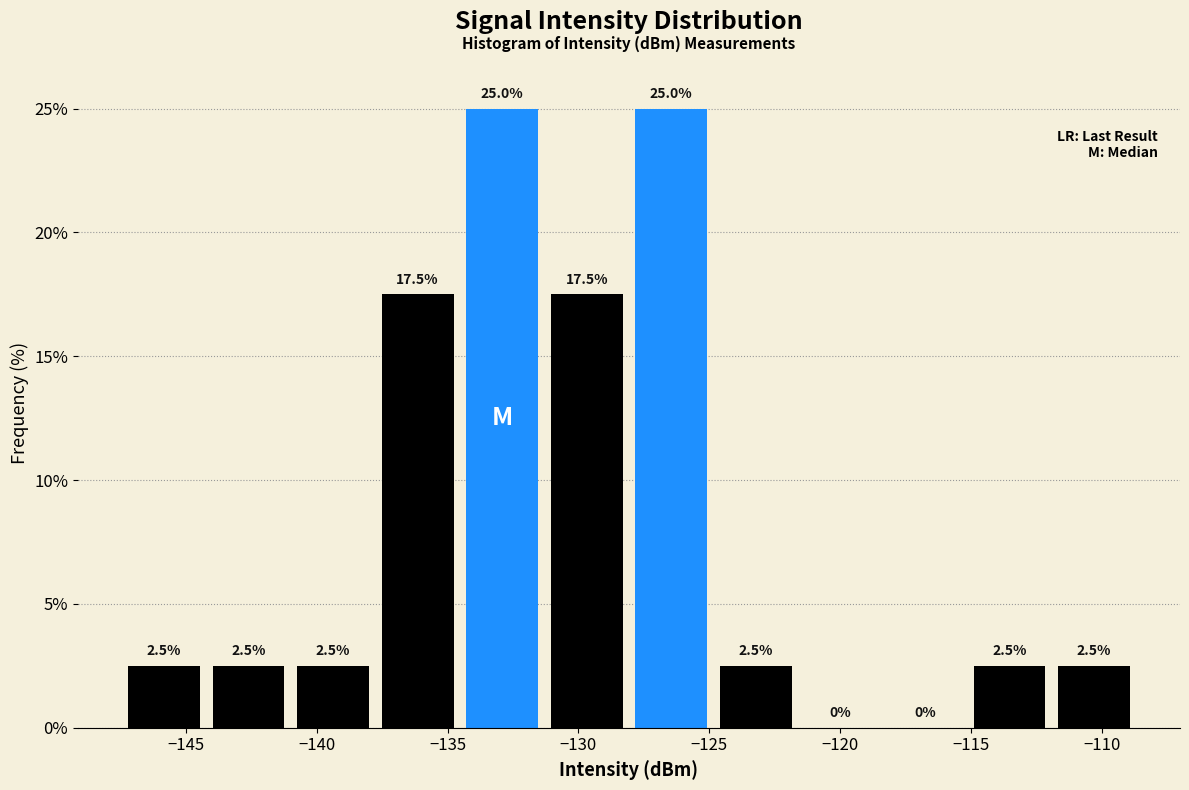

Reading left to right, list every bar in this chart as the range it spans on the x-axis followed by its height. The bar edges are not printed on the chart, so give them approximately, as read against the axis.

-147.5 to -144.0: 2.5
-144.0 to -141.0: 2.5
-141.0 to -138.0: 2.5
-138.0 to -134.5: 17.5
-134.5 to -131.5: 25.0
-131.5 to -128.0: 17.5
-128.0 to -125.0: 25.0
-125.0 to -121.5: 2.5
-121.5 to -118.5: 0.0
-118.5 to -115.0: 0.0
-115.0 to -112.0: 2.5
-112.0 to -108.5: 2.5